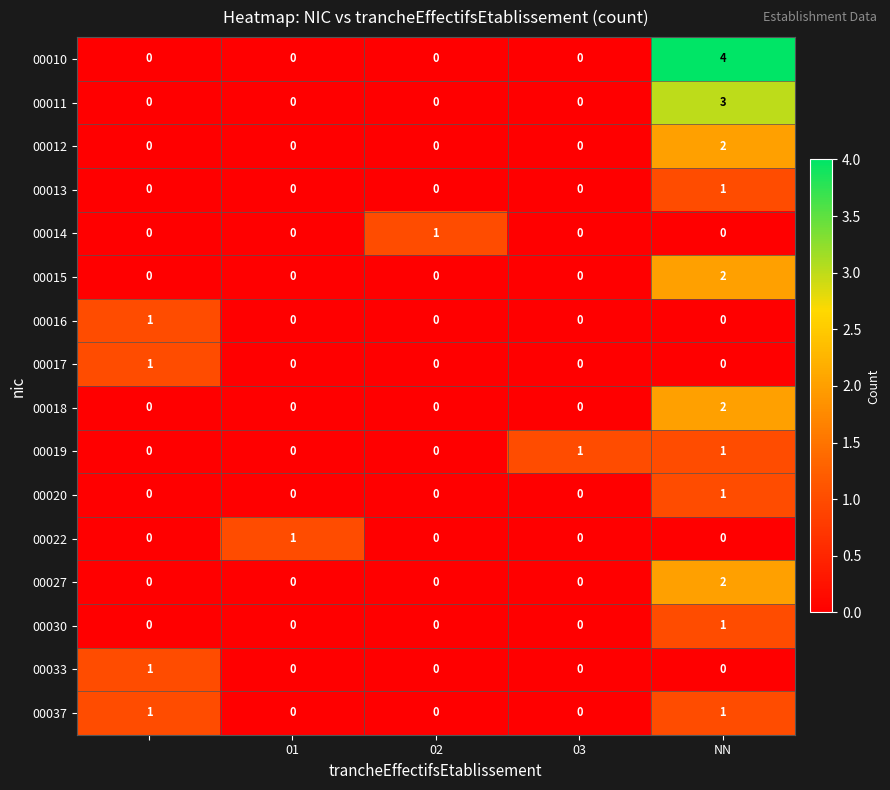

How many series are shown in this chart?

16